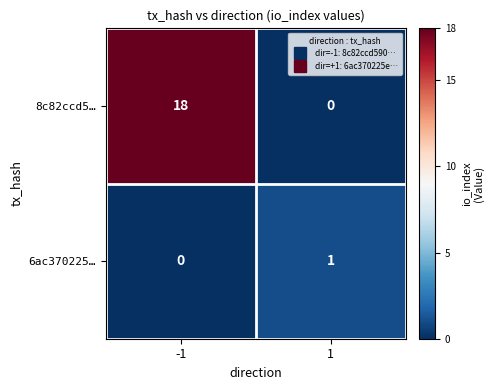

Is it true that 8c82ccd5… equals 18 at -1?

True